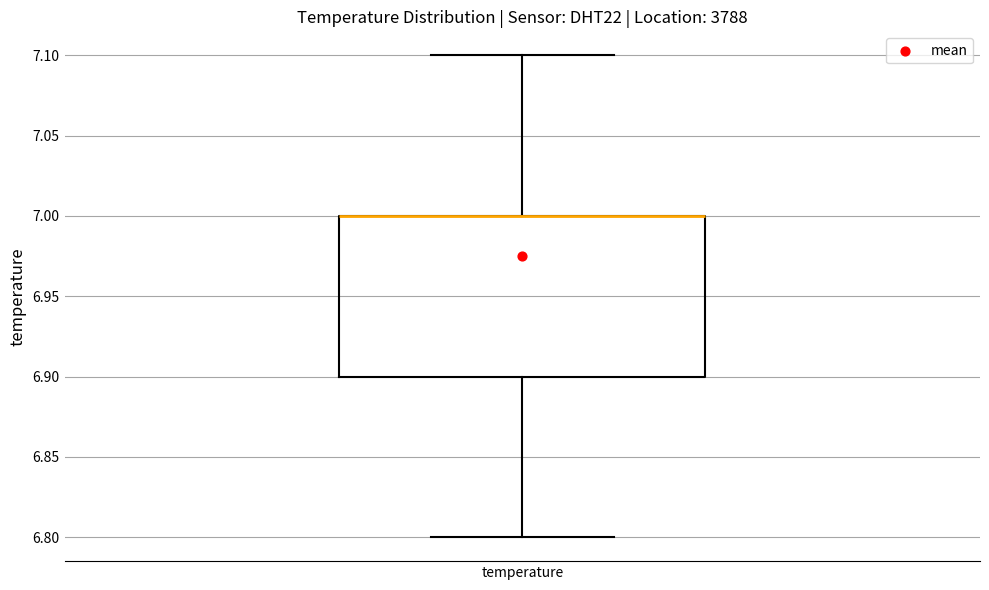

Where is the upper edge of the box for temperature on the y-axis? The values are not printed on the chart, so give them approximately, as read against the axis.

7.0